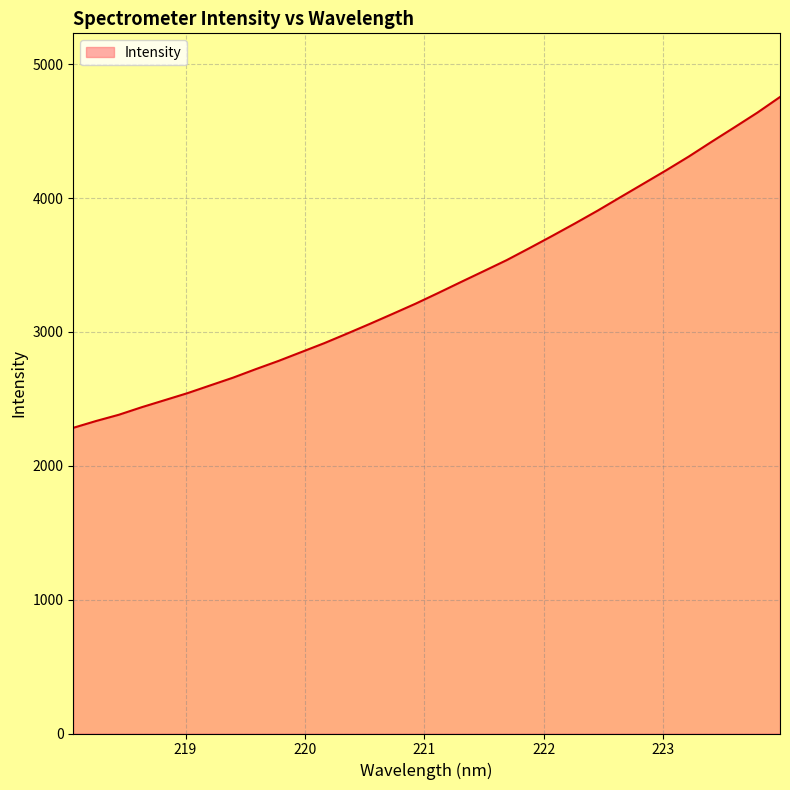

What is the difference between the maximum and minimum values?

2471.4